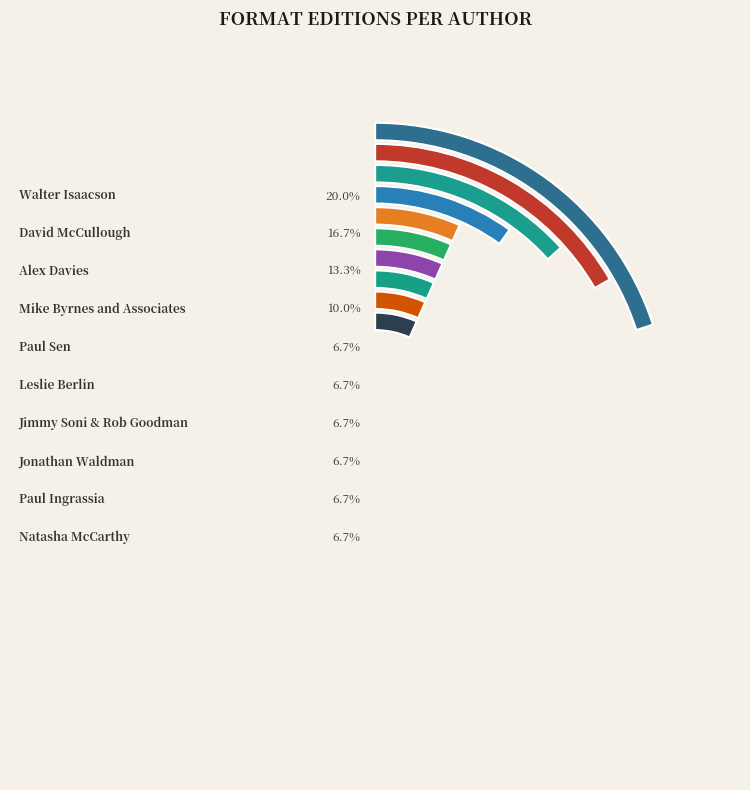

To the nearest percent, what portion does Paul Ingrassia represent?

7%